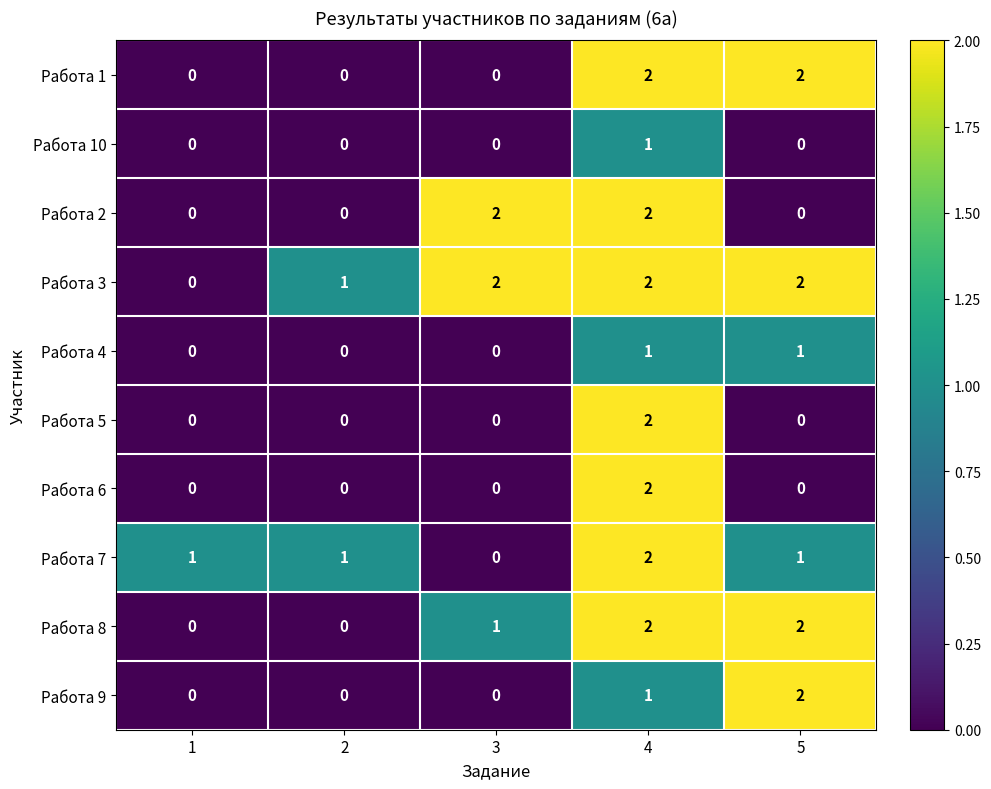

Count the Работа 2 values in the range 0 to 2.

5